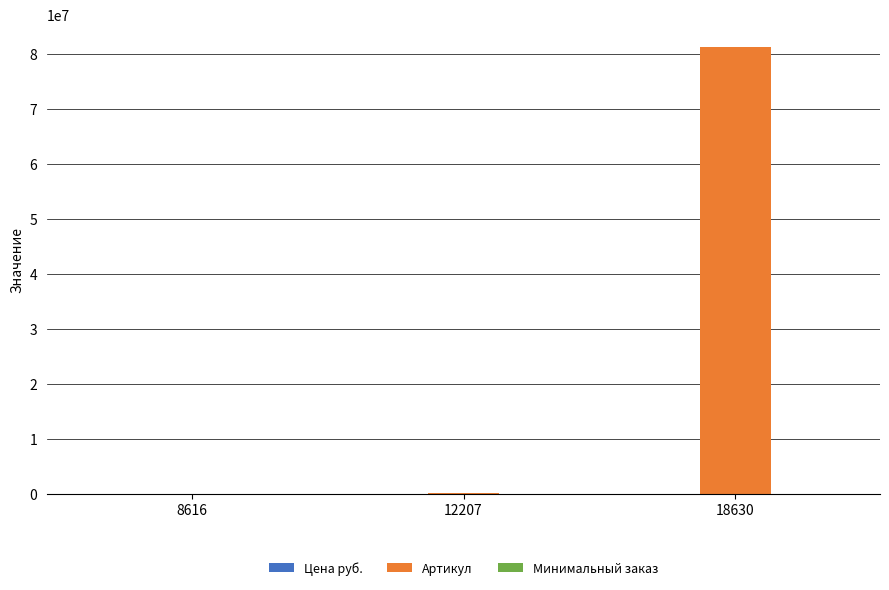

Which series changed the most between 8616 and 18630?

Артикул